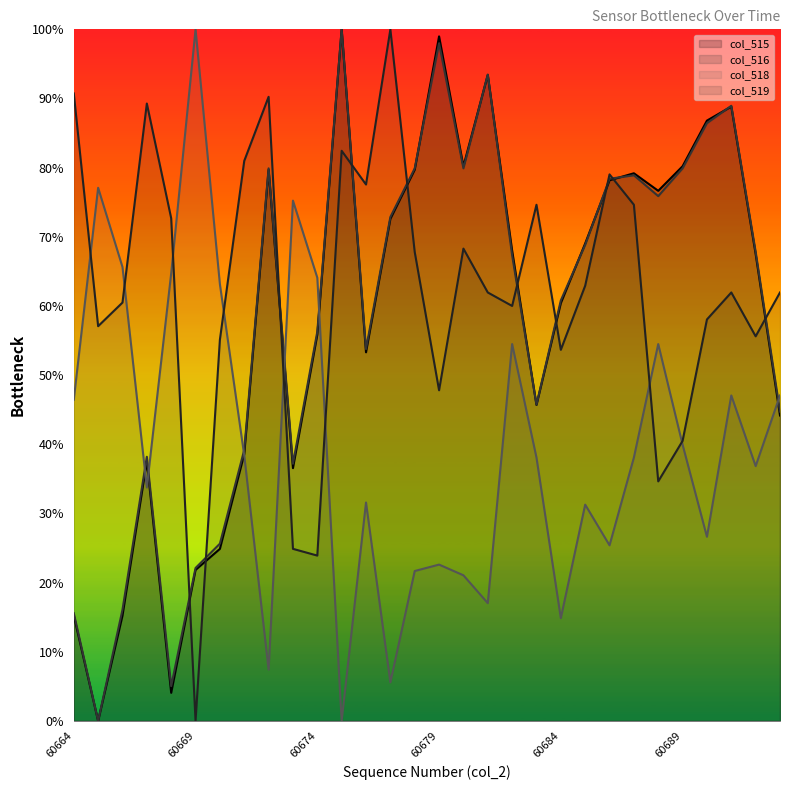

What is the average value of the col_515 series?

58.4